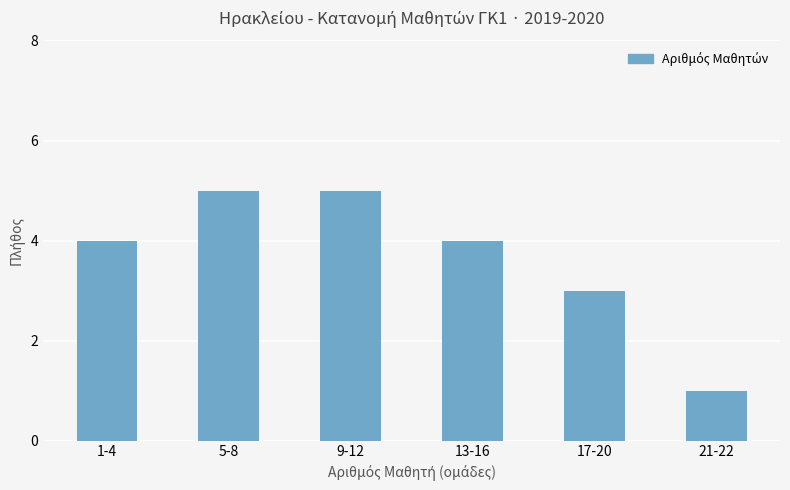

What is the difference between the second highest and second lowest values?

2